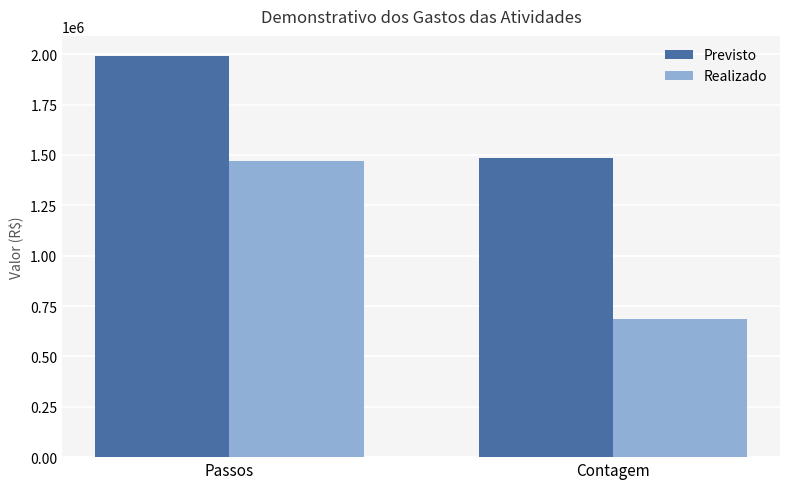

What is the difference between the maximum and minimum values in the Realizado series?

780363.1